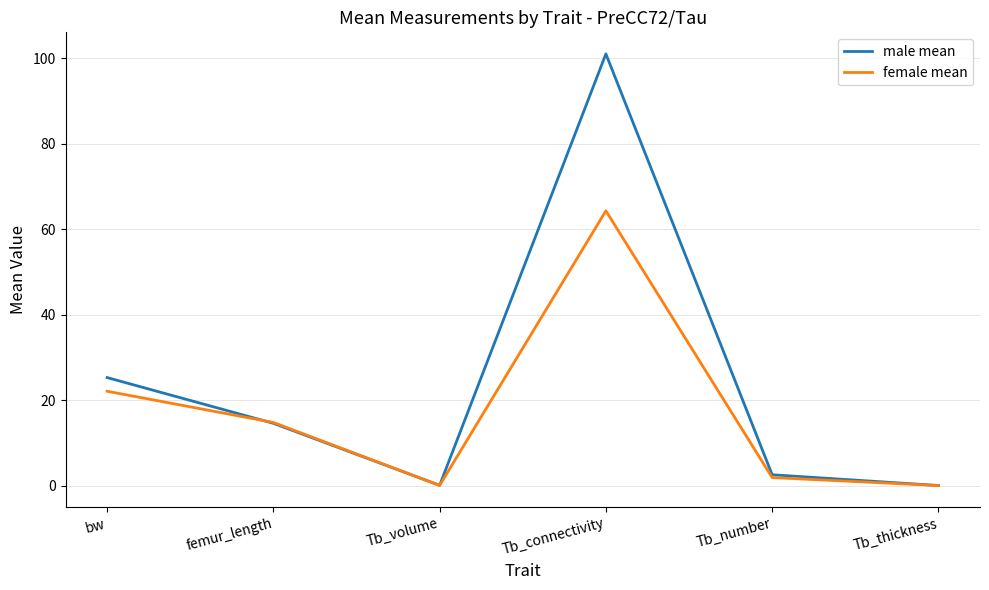

What is the greatest value displayed?

101.0